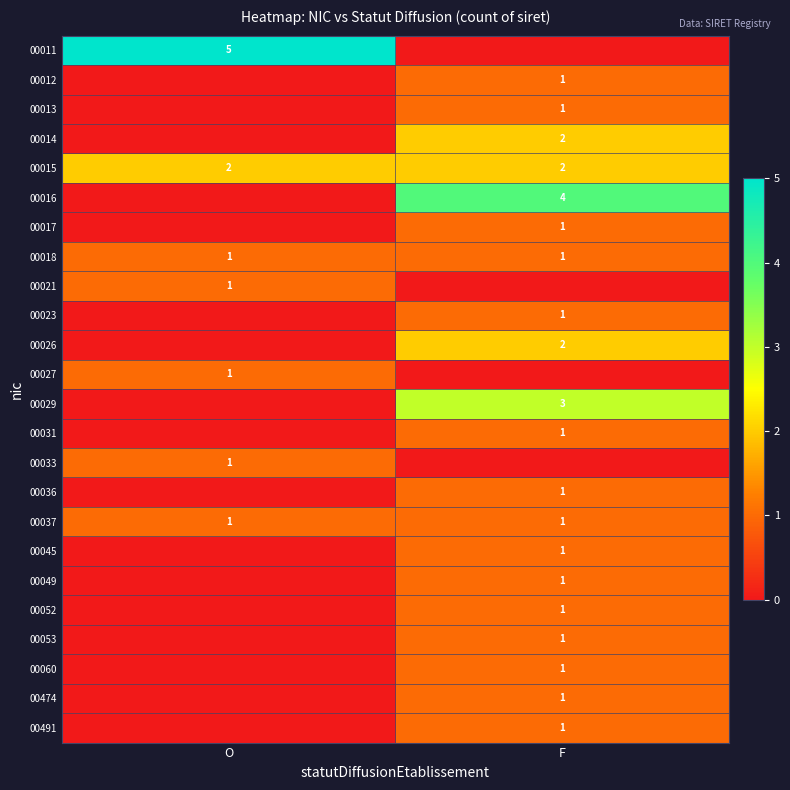

At how many categories does at least one series exceed 0?

2